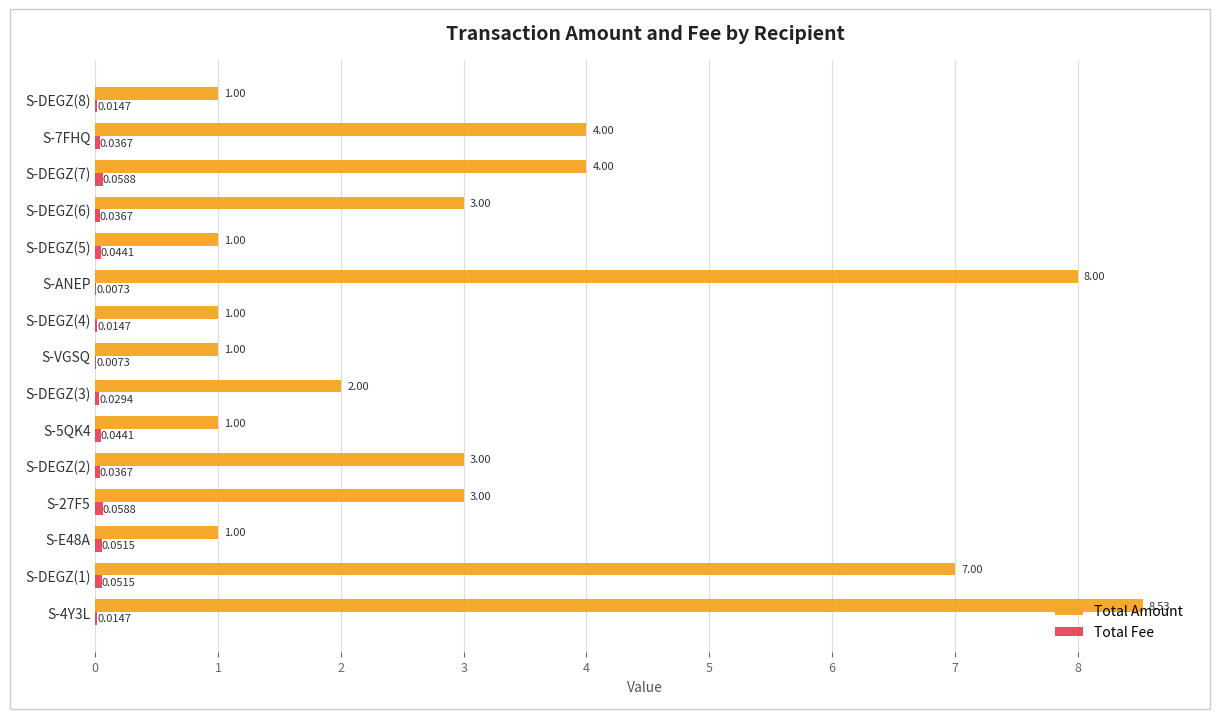

Which series has the largest range (max minus min)?

Total Amount